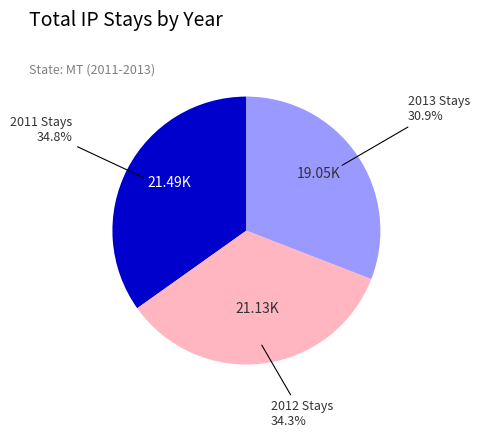

To the nearest percent, what is the average slice percentage?

33%